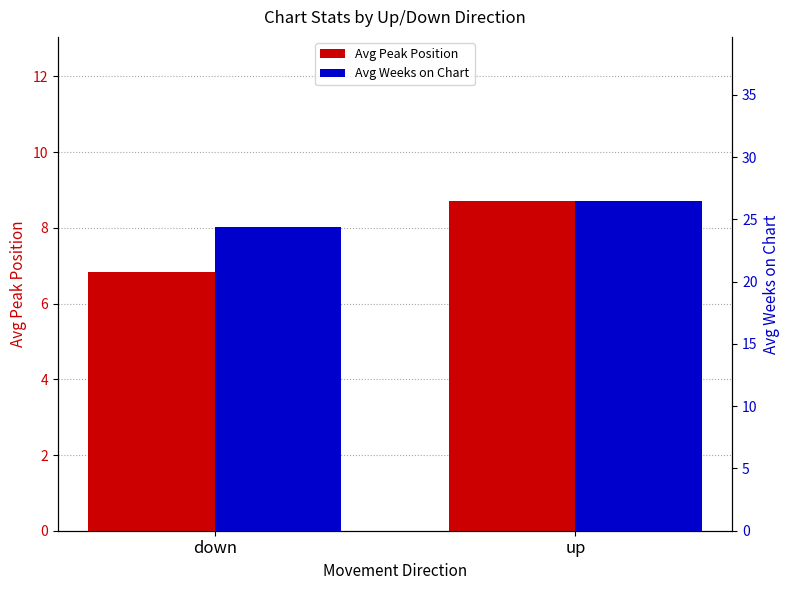

What is the sum of the Avg Weeks on Chart values at up and down?

50.8